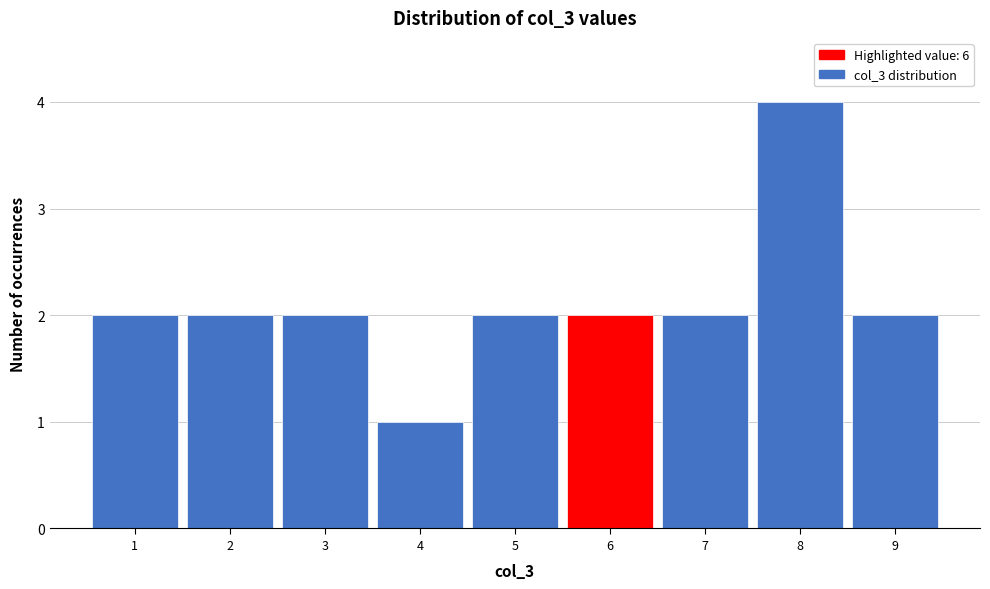

Reading left to right, transcribe this chart: for each bar, give the range it covers on the x-axis and its height. The values are not printed on the chart, so give them approximately, as read against the axis.

0.5 to 1.5: 2
1.5 to 2.5: 2
2.5 to 3.5: 2
3.5 to 4.5: 1
4.5 to 5.5: 2
5.5 to 6.5: 2
6.5 to 7.5: 2
7.5 to 8.5: 4
8.5 to 9.5: 2